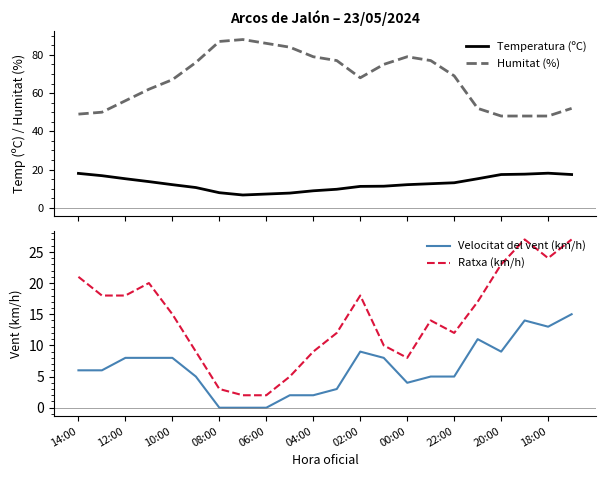

Does the chart have visible grid lines?

No